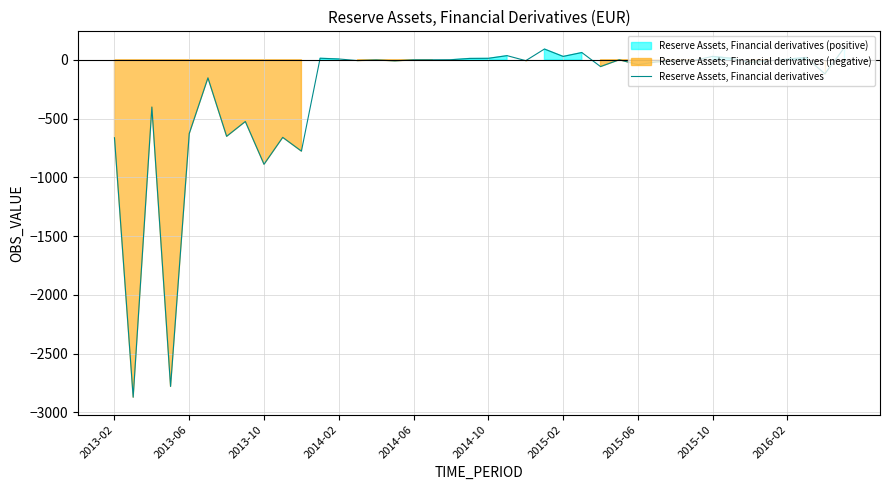

What is the average value?

-272.3